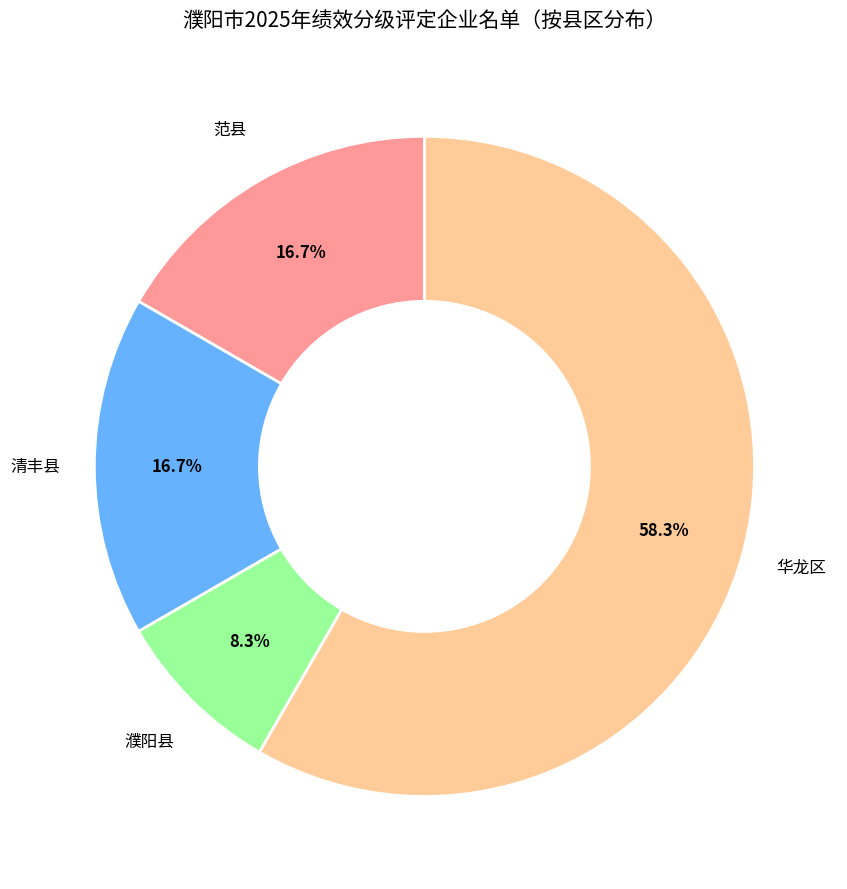

Which has a higher value, 华龙区 or 濮阳县?

华龙区